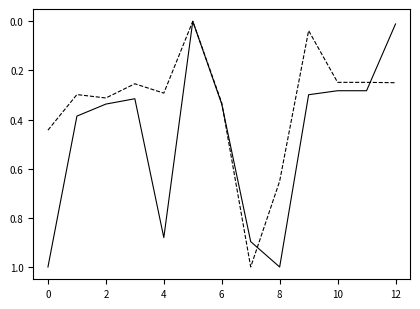

How many distinct data groups are displayed?

2